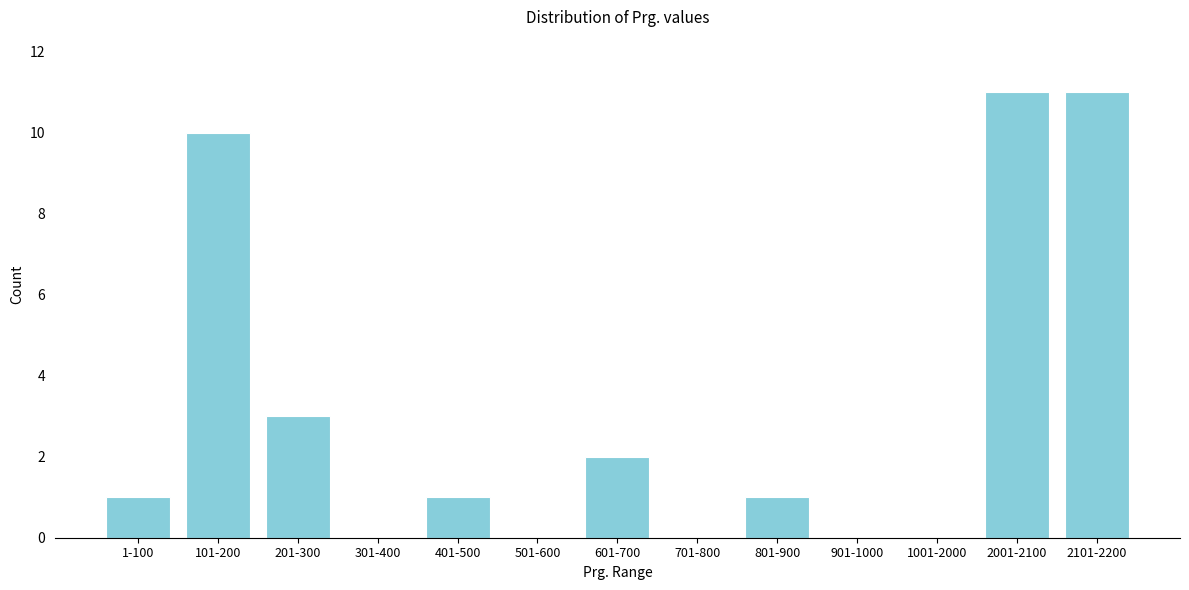

Reading right to left, what are all the values shown in this chart?

2101-2200=11	2001-2100=11	1001-2000=0	901-1000=0	801-900=1	701-800=0	601-700=2	501-600=0	401-500=1	301-400=0	201-300=3	101-200=10	1-100=1